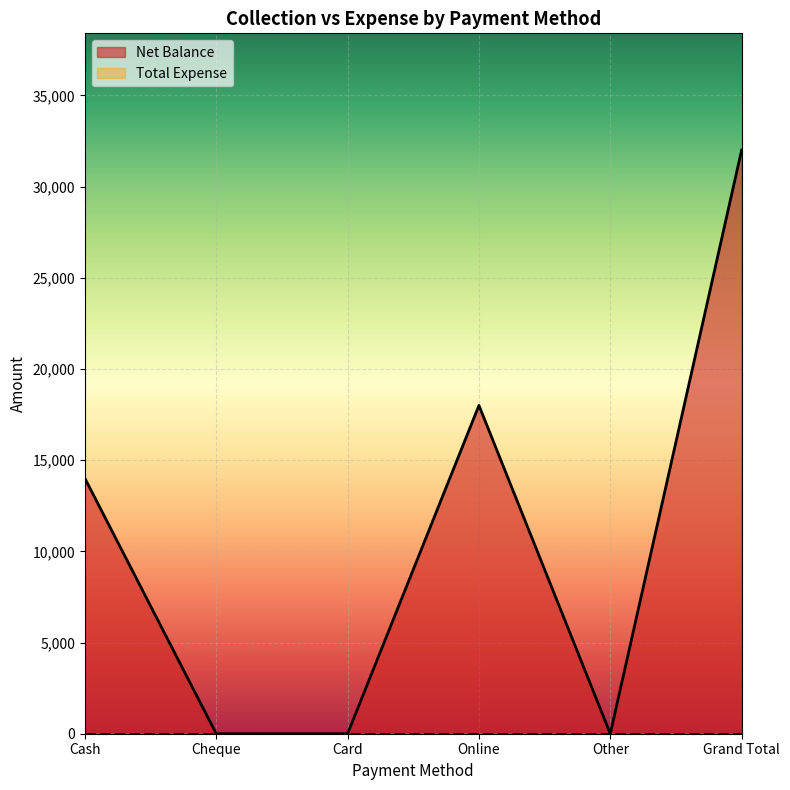

How many interior local valleys (lower than both neighbors) does the data have?

1